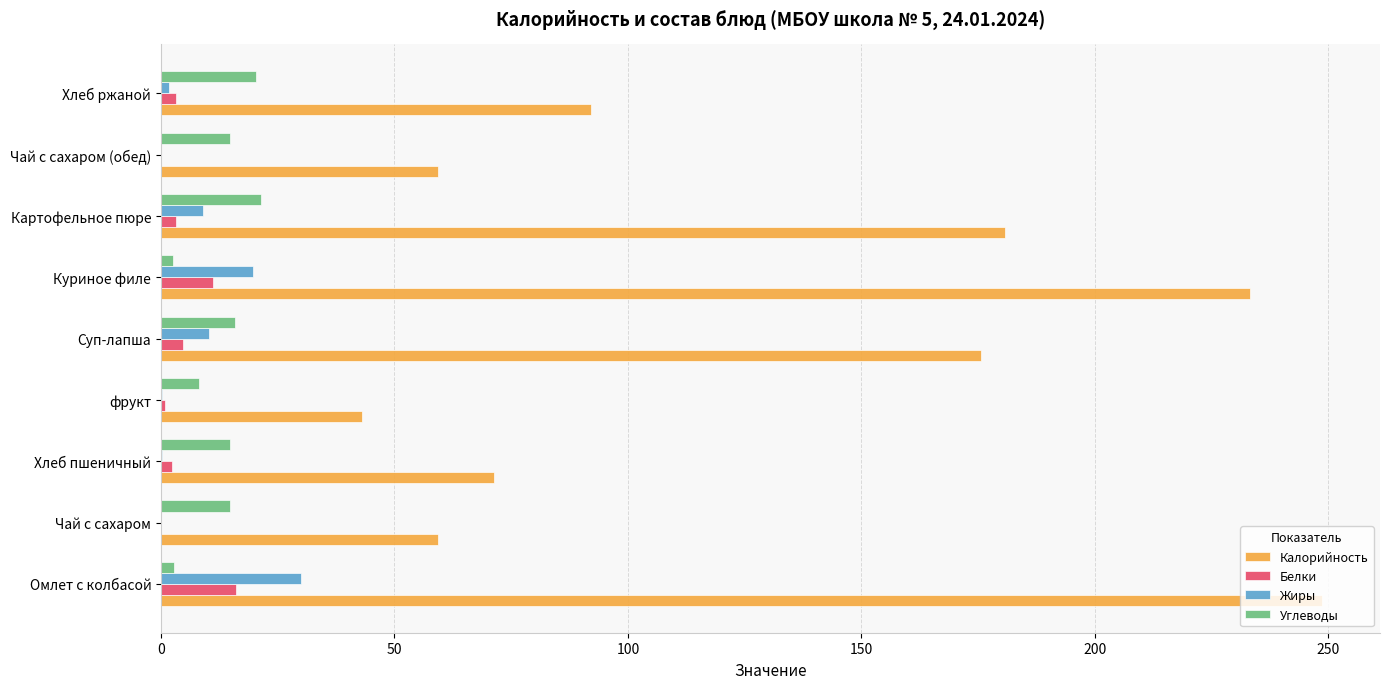

At which label is Калорийность closest to 145?

Суп-лапша